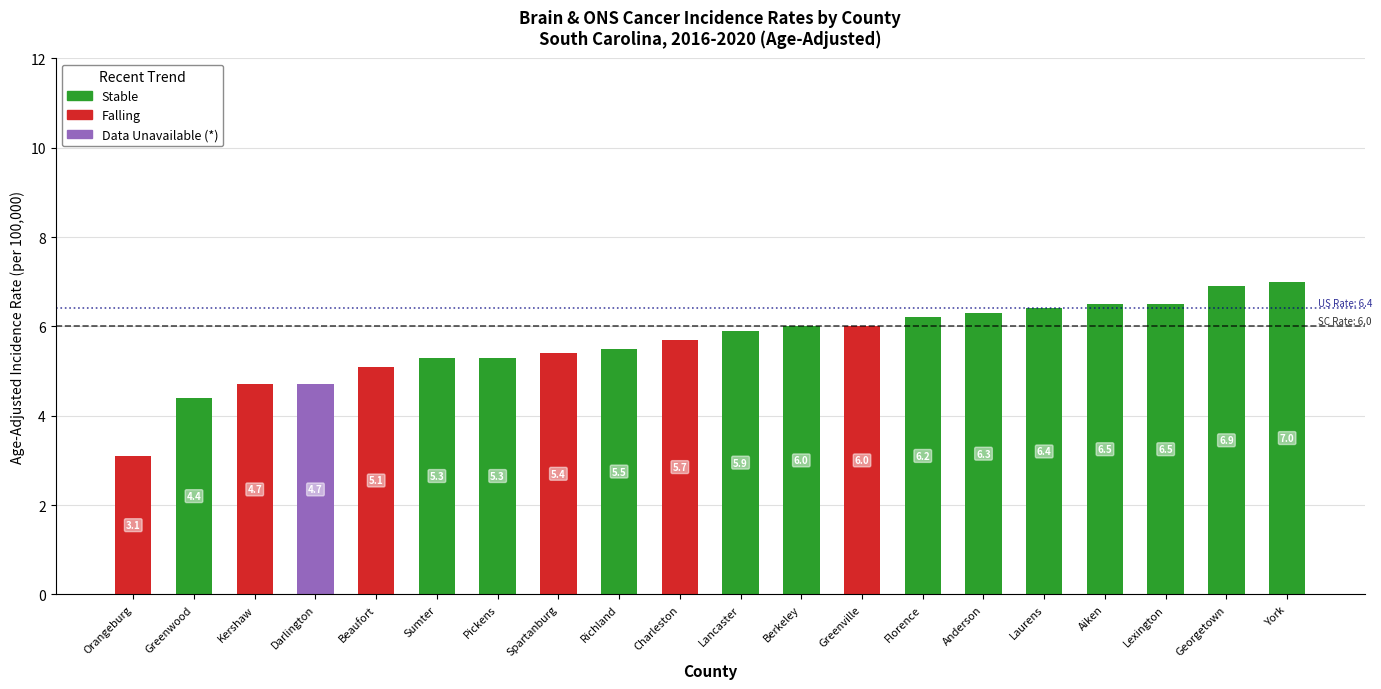

What is the total value across all series at Berkeley?

6.0